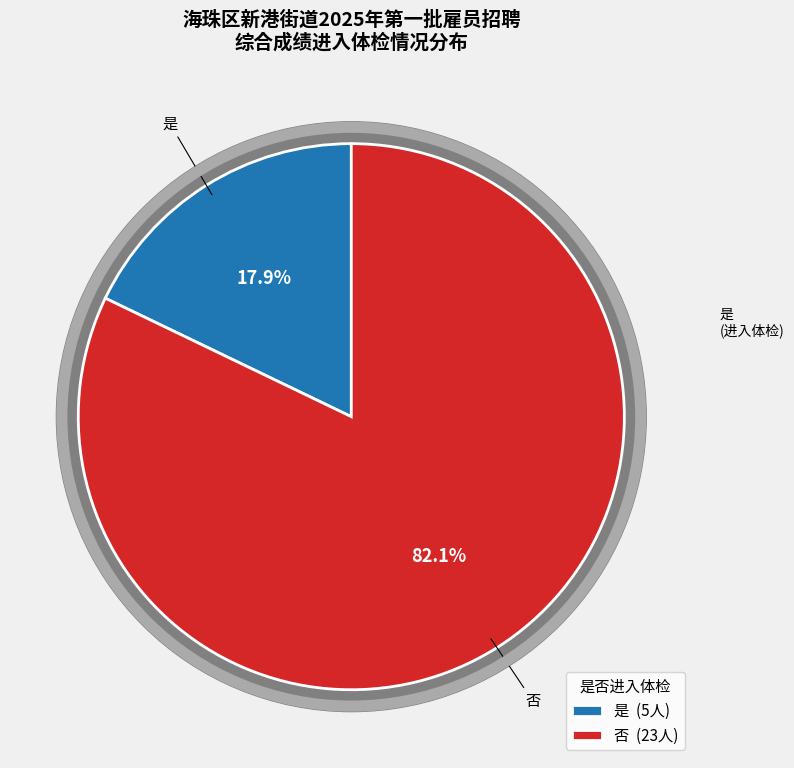

What is the ratio of the value at 是 to the value at 否?

0.2